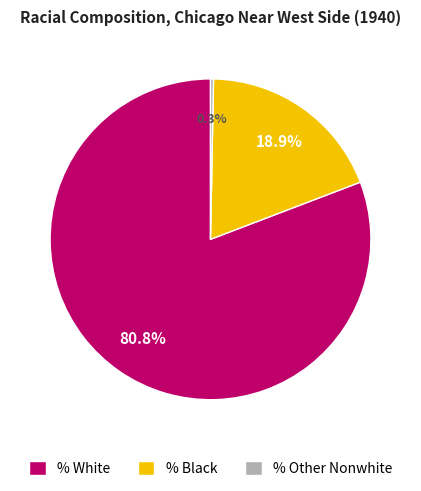

Which category has the smallest portion of the pie?

% Other Nonwhite